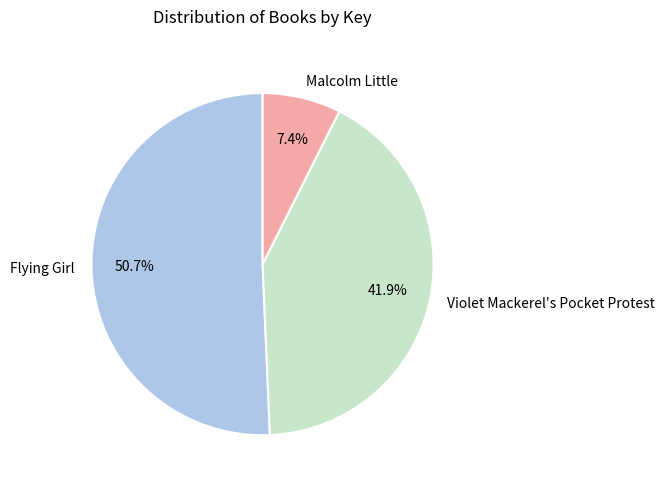

Is it true that Flying Girl is 39% of the pie?

False